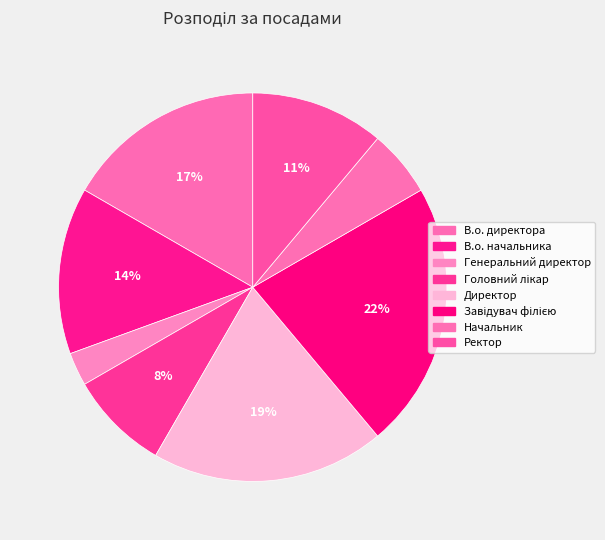

Which category has the smallest portion of the pie?

Генеральний директор